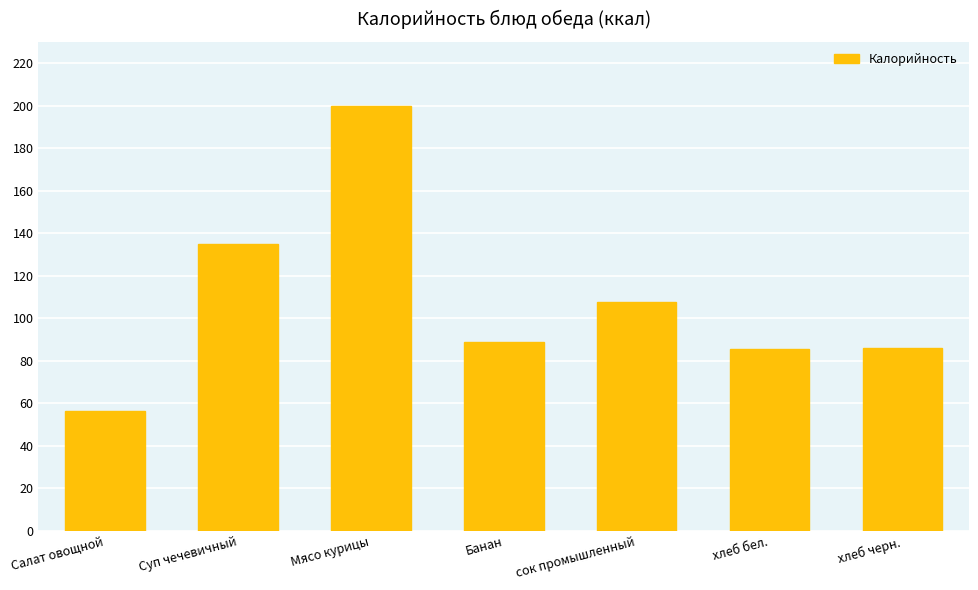

Which category has the lowest value across all series?

Салат овощной